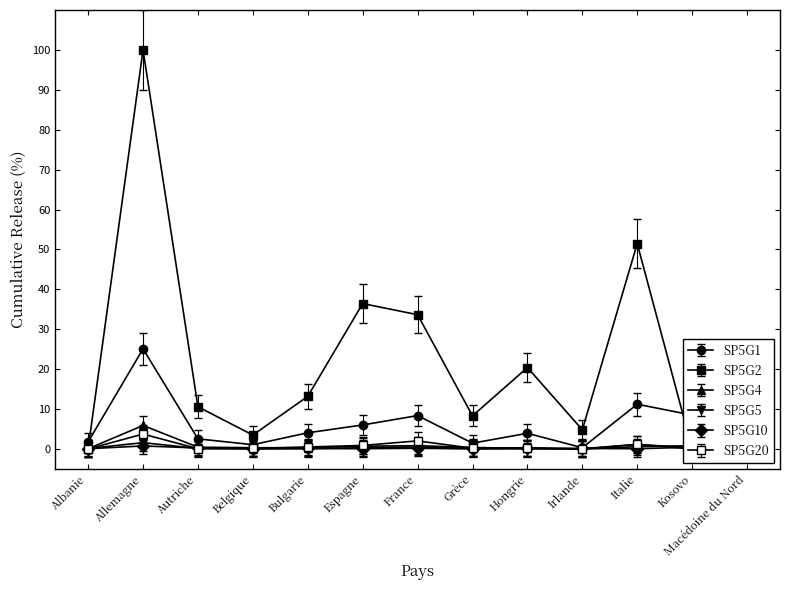

Which category has the lowest value across all series?

Irlande